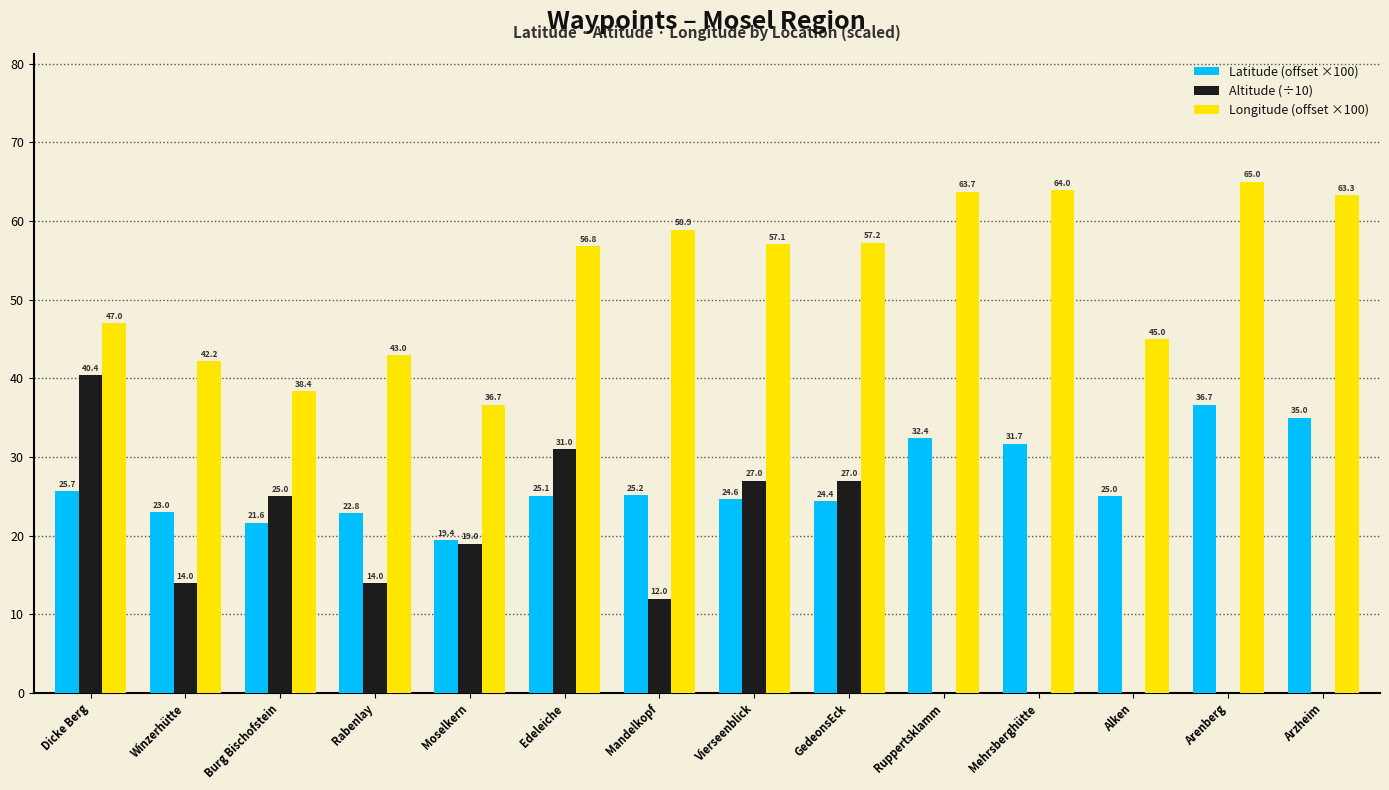

What is the highest value of the Latitude (offset ×100) series?

36.7